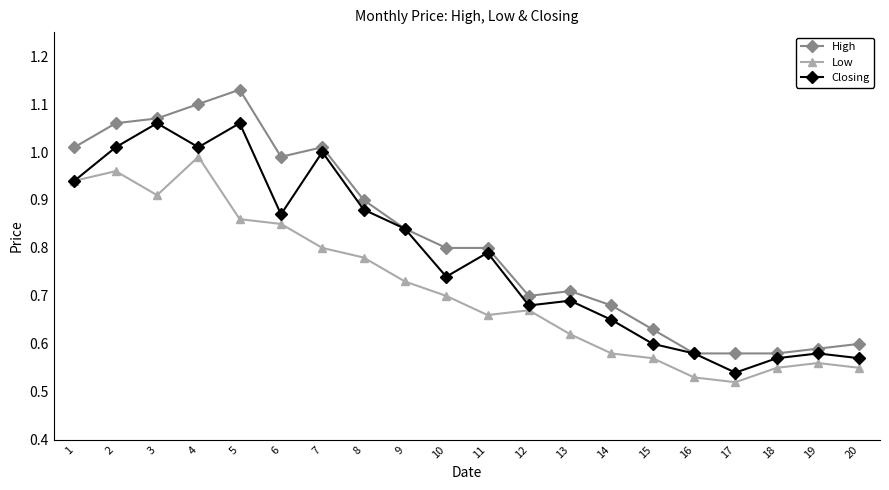

Which category has the lowest value in the Closing series?

17